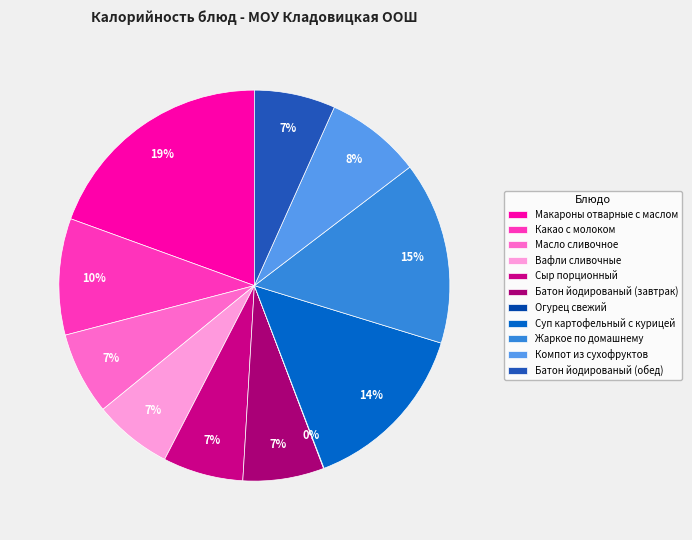

Do Огурец свежий and Какао с молоком together represent more than half of the pie?

No